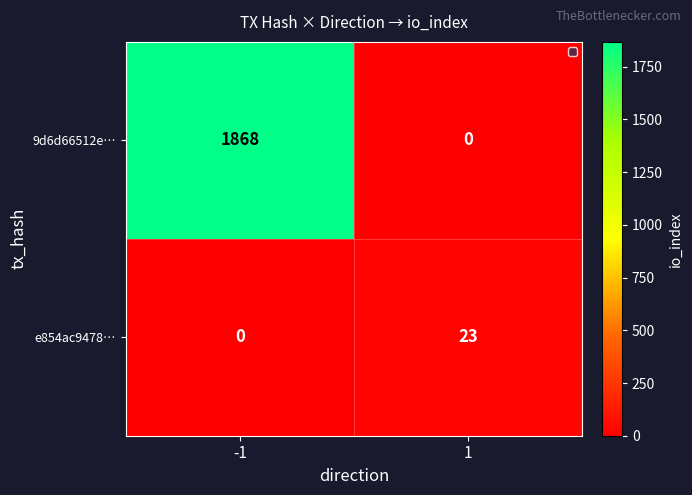

The e854ac9478… series shows 10 at 1. True or false?

False